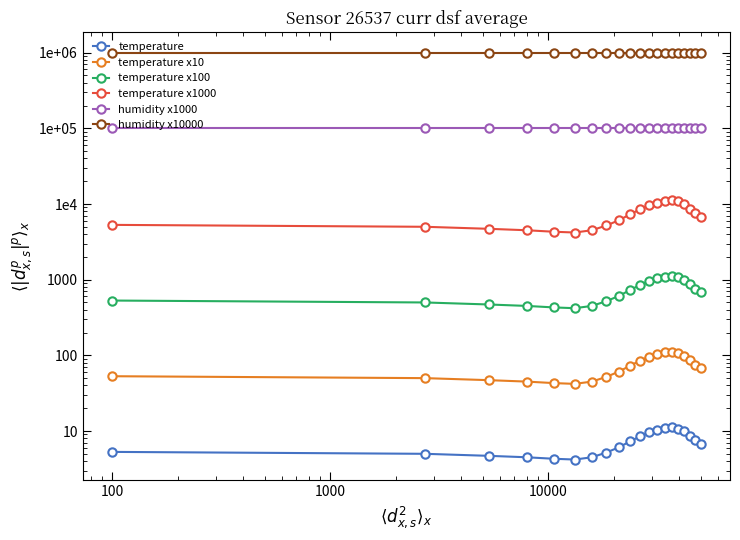

True or false: temperature x10 has more than 1 points higher than both neighbors.

False